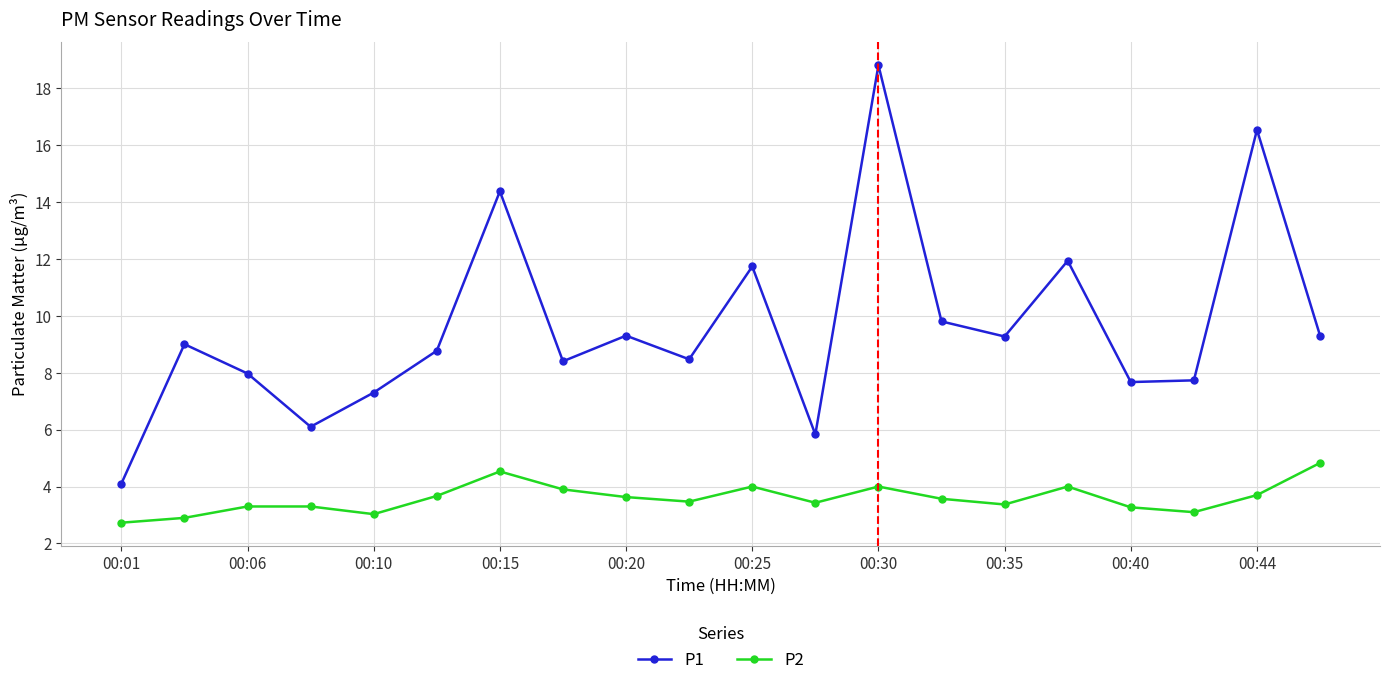

Which series has the largest range (max minus min)?

P1